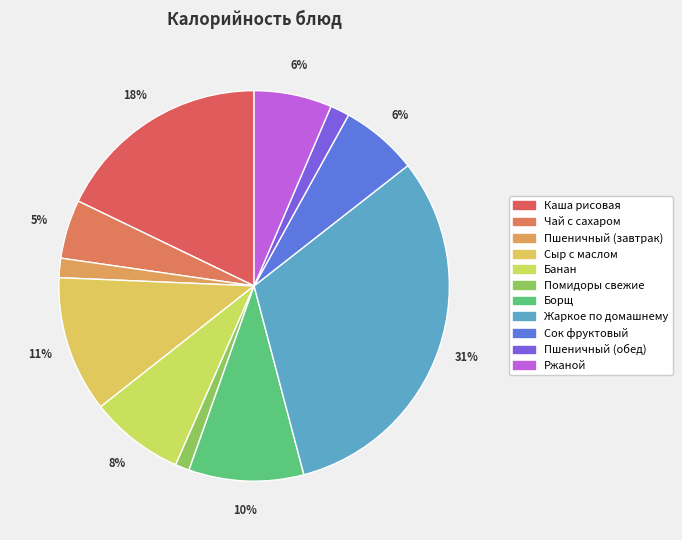

How many segments does this pie chart have?

11